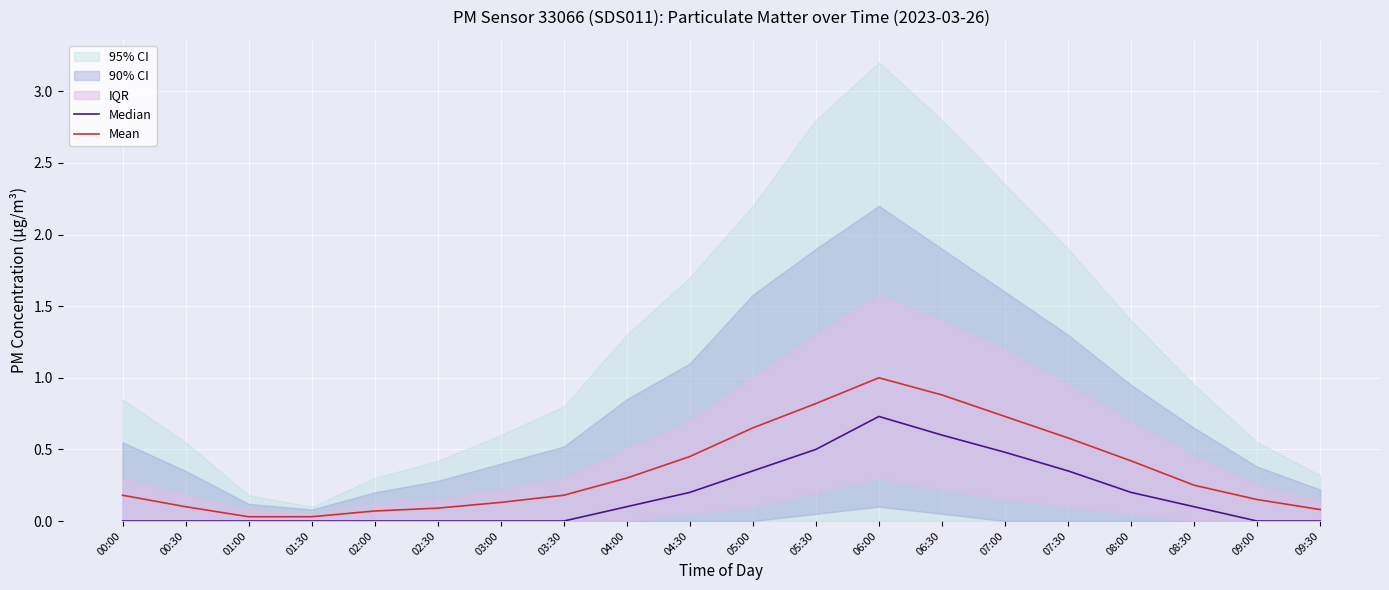

Which series has the widest spread of values?

Mean